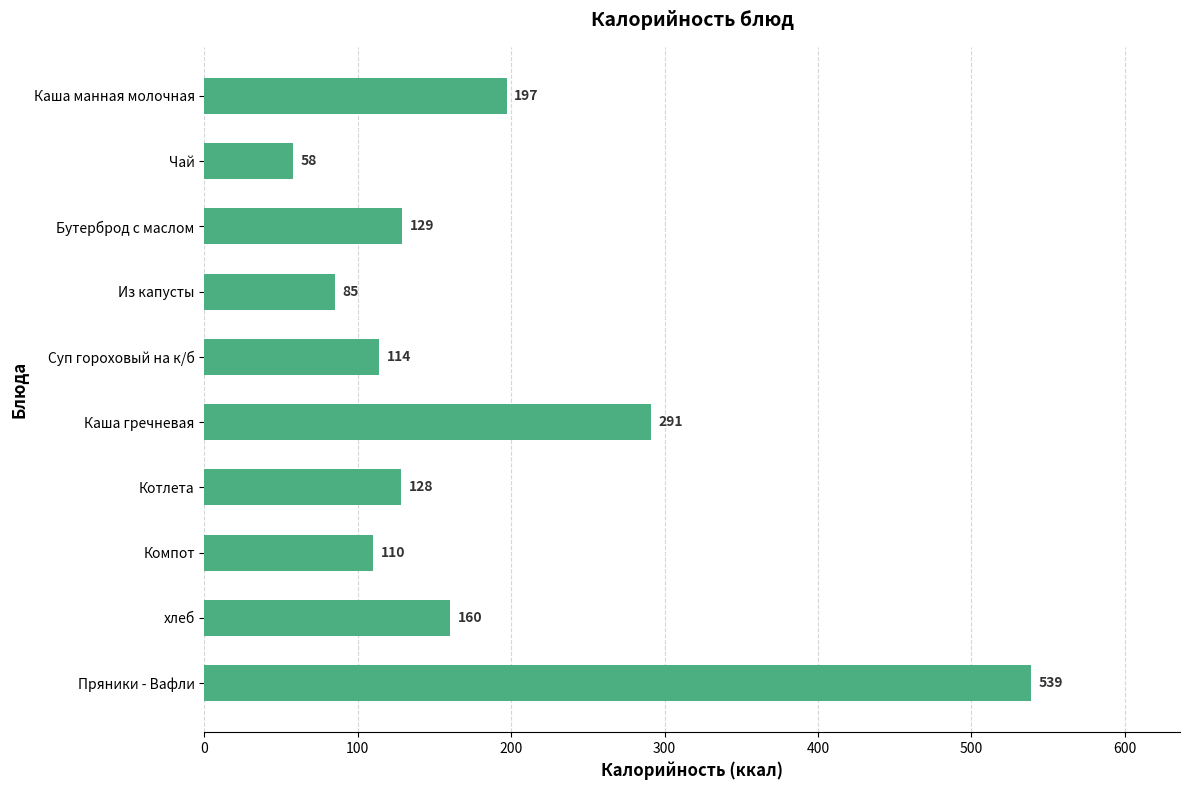

Reading top to bottom, transcribe all the data shown in this chart.

197	58	129	85	114	291	128	110	160	539